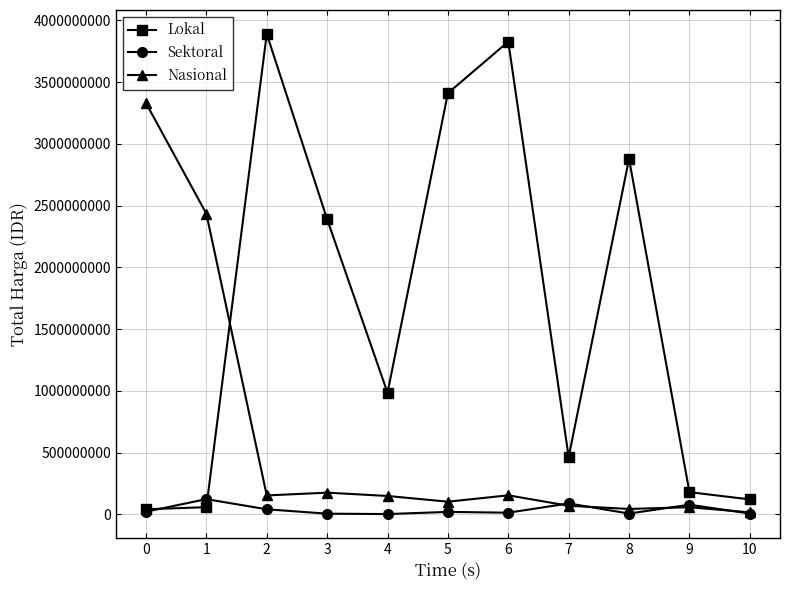

What is the value of the Sektoral point at the 9th from the left?

6745000